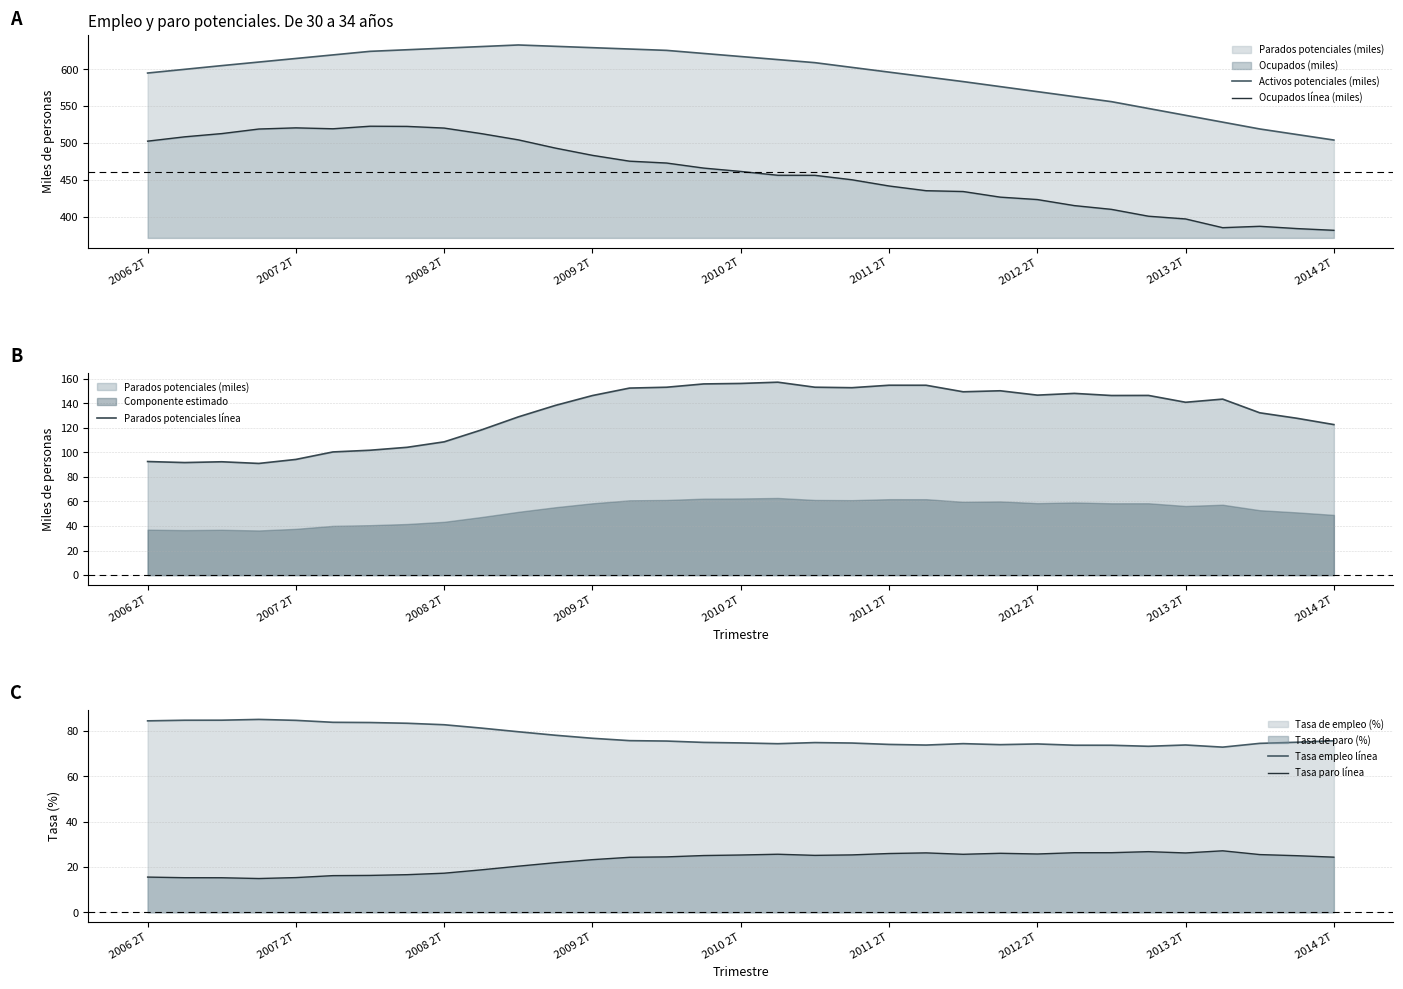

Where is Tasa empleo línea nearest to the value 78?

11